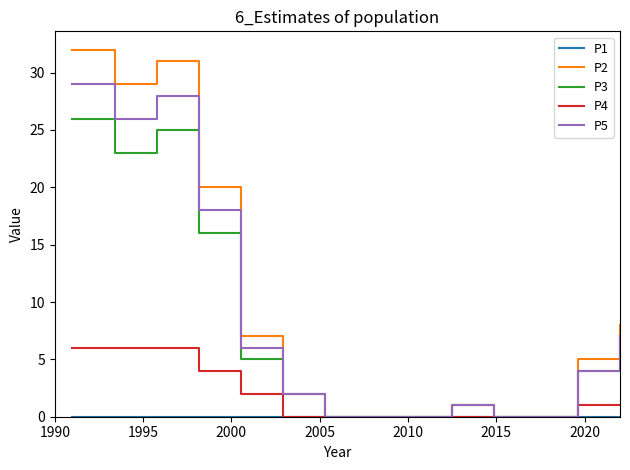

Which series has the largest range (max minus min)?

P2